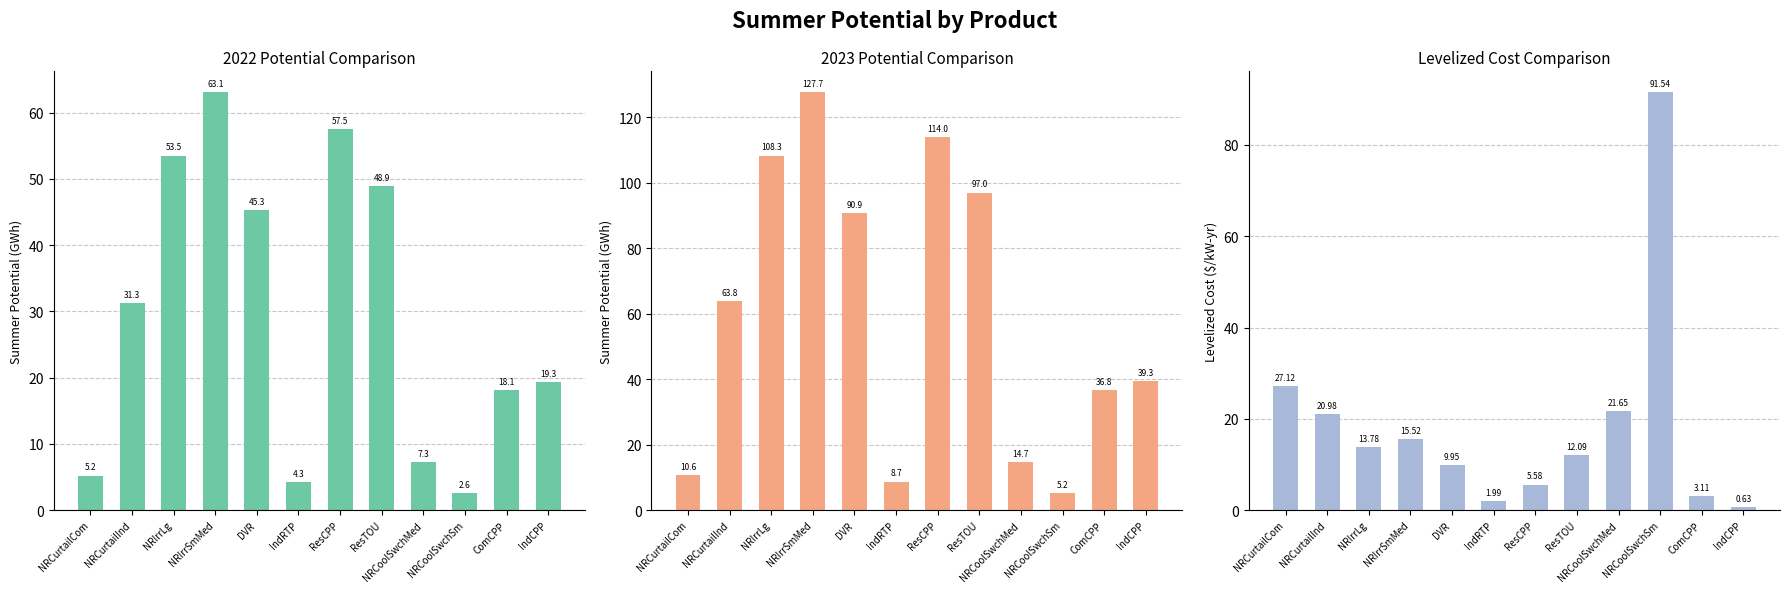

What is the value of the 6th bar from the left?

2.0